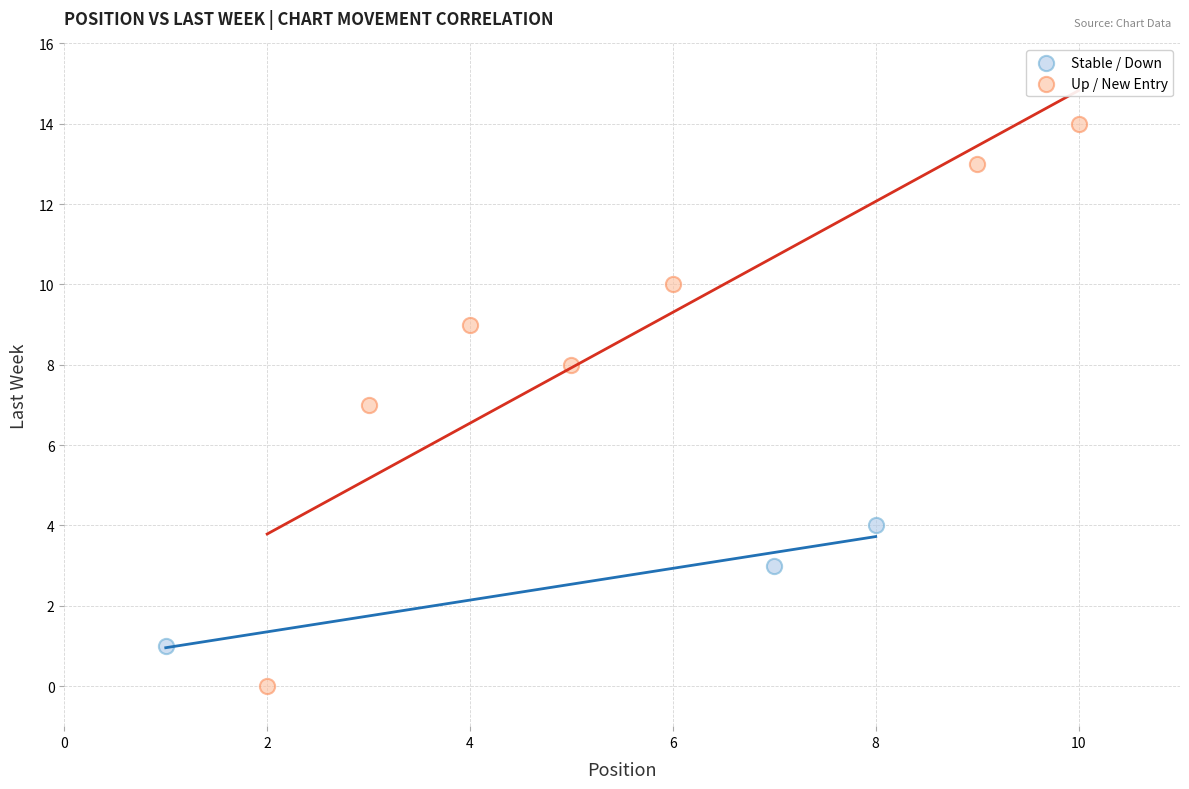

Which series has the widest spread of Y values?

Up / New Entry